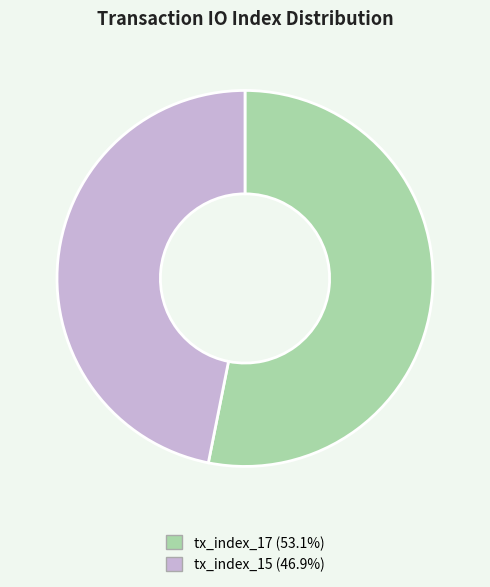

What is the ratio of the value at tx_index_17 to the value at tx_index_15?

1.1